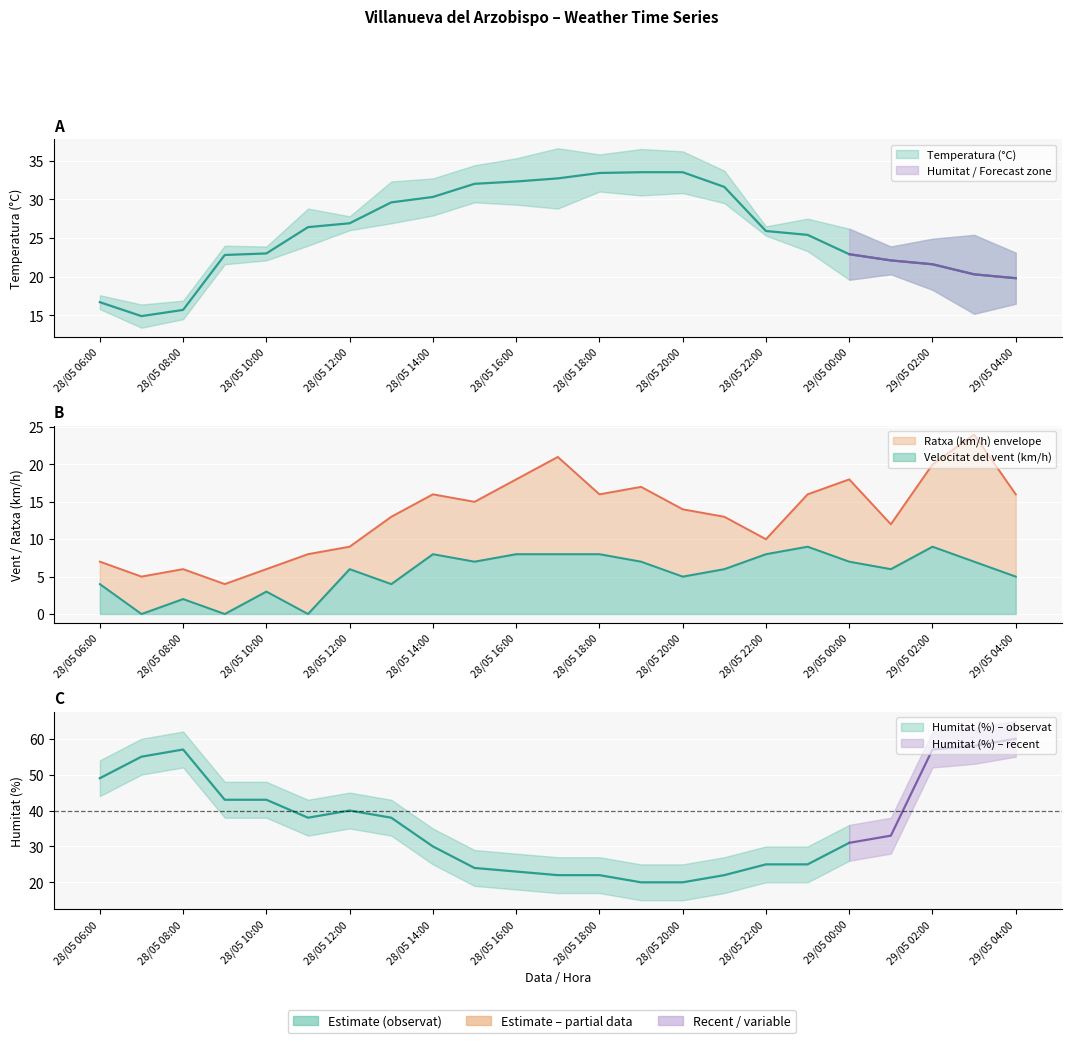

What is the sum of all Ratxa (km/h) values?

304.0